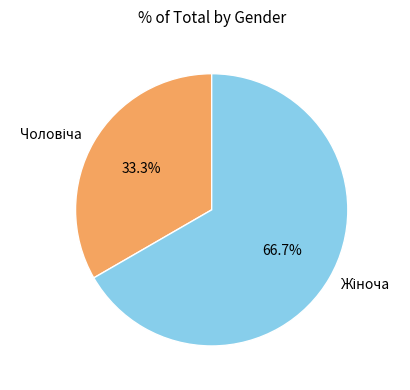

Is there any slice that represents more than half of the pie?

Yes